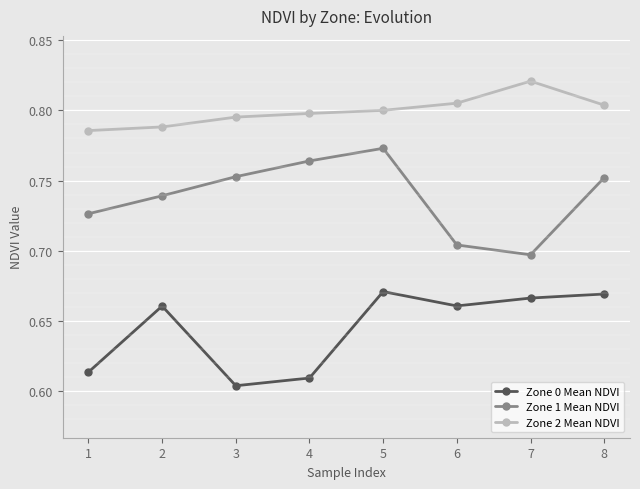

In Zone 1 Mean NDVI, how many points are higher than both neighbors (excluding endpoints)?

1